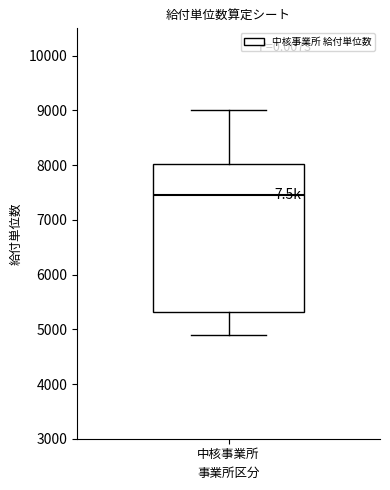

Transcribe this box plot: give where the median line is, the range the box spans, and where the two whiskers end, as read against the y-axis. The values are not printed on the chart, so give them approximately, as read against the axis.

median 7500, box 5300 to 8000, whiskers 4900 to 9000